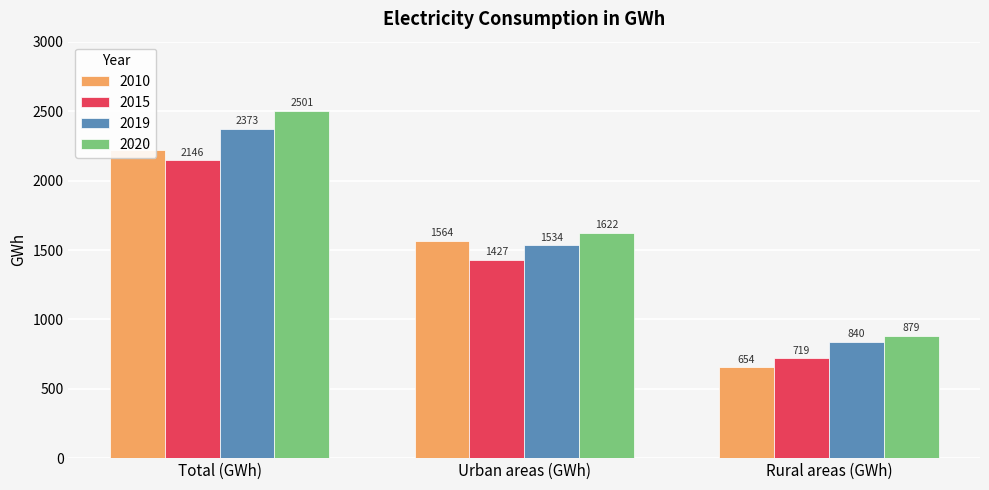

What is the average value of the 2020 series?

1667.5